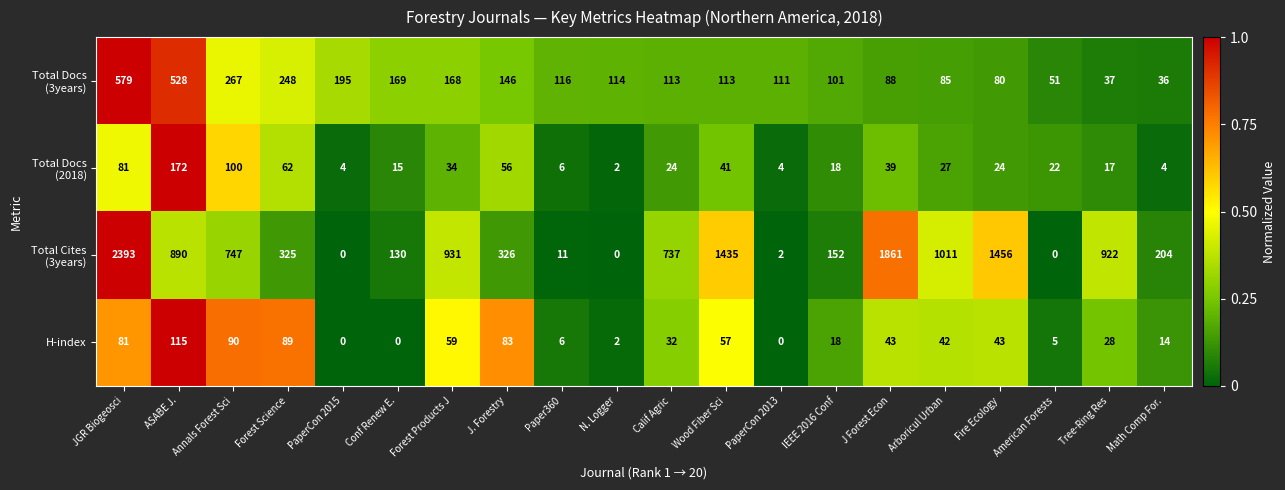

What is the sum of the H-index values at IEEE 2016 Conf and Conf Renew E.?

18